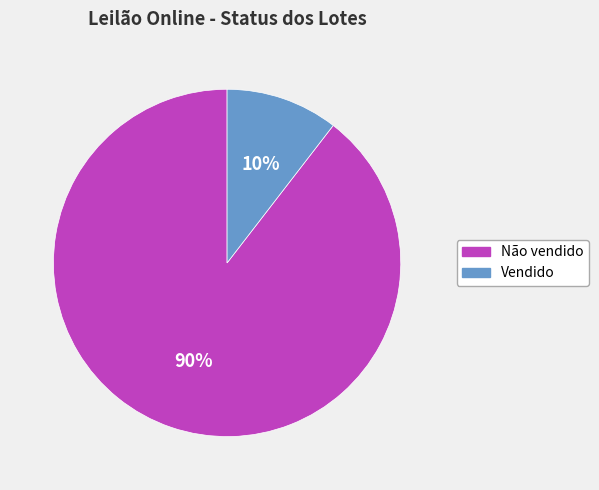

To the nearest percent, what is the average slice percentage?

50%